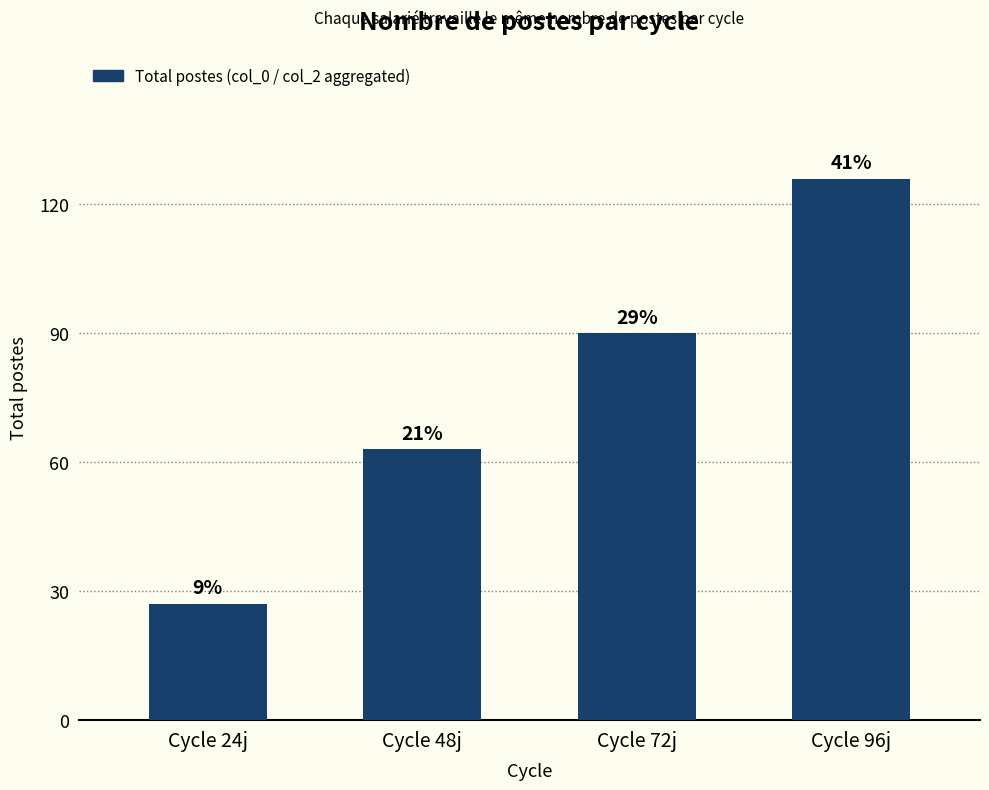

Does the chart contain any negative values?

No